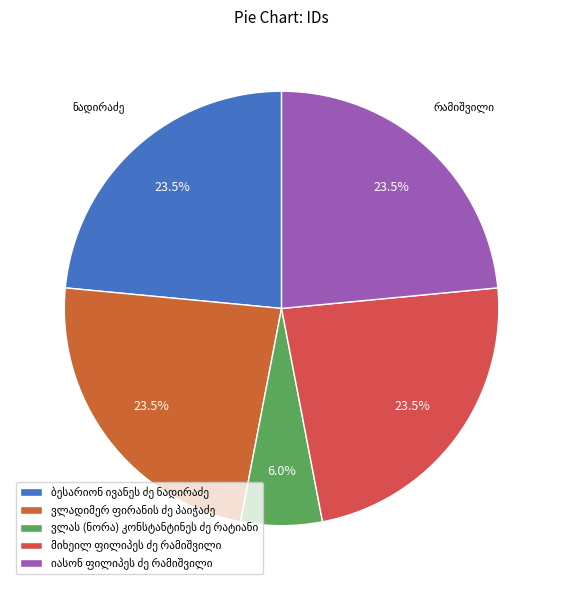

How many segments does this pie chart have?

5